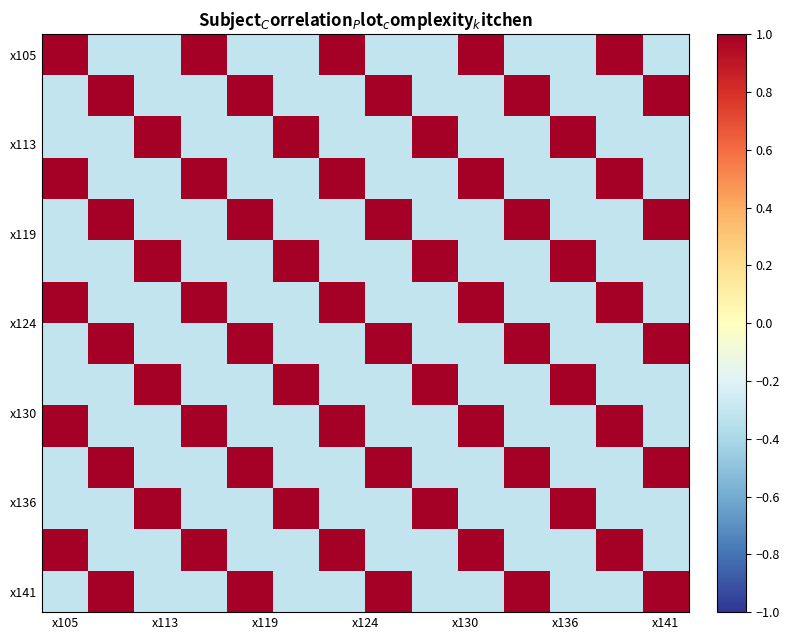

At which category does the chart reach its minimum across all series?

x113